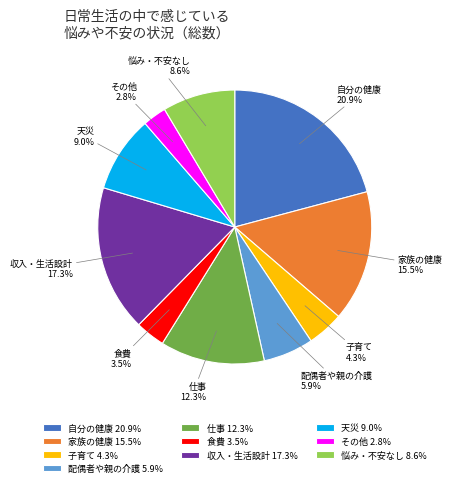

What is the smallest slice in the pie chart?

その他 2.8%